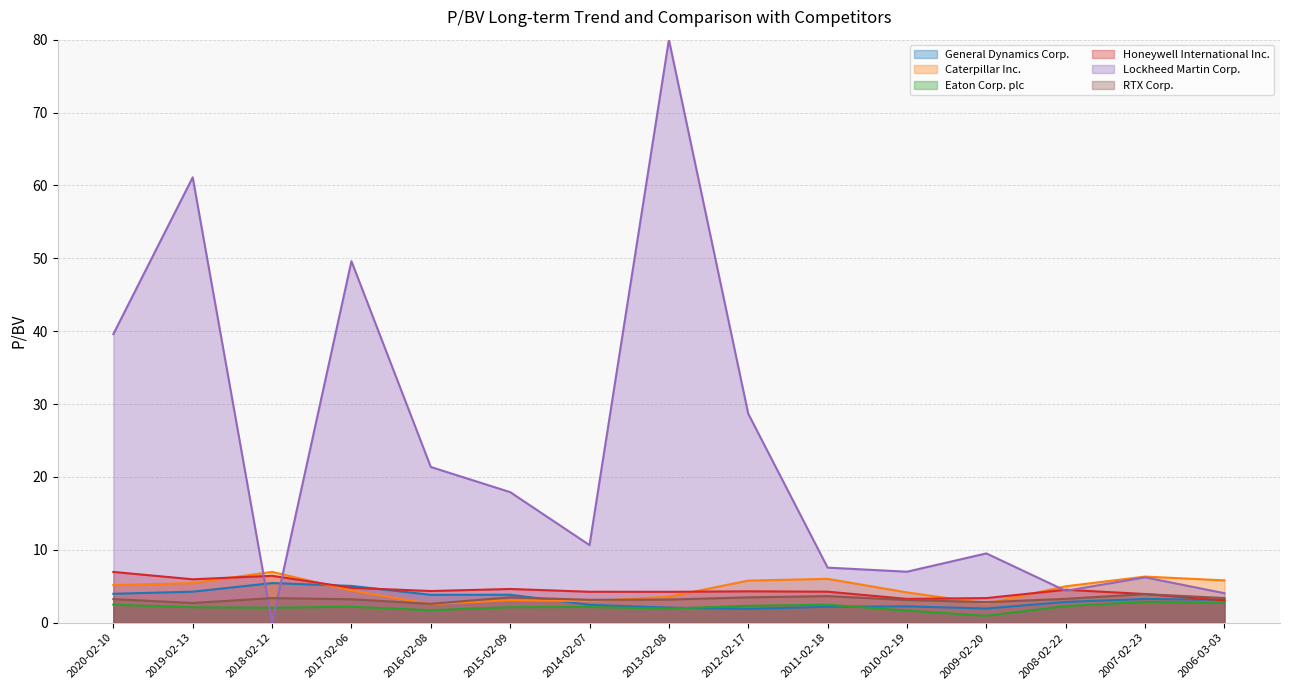

True or false: Caterpillar Inc. and Eaton Corp. plc intersect in this chart.

False